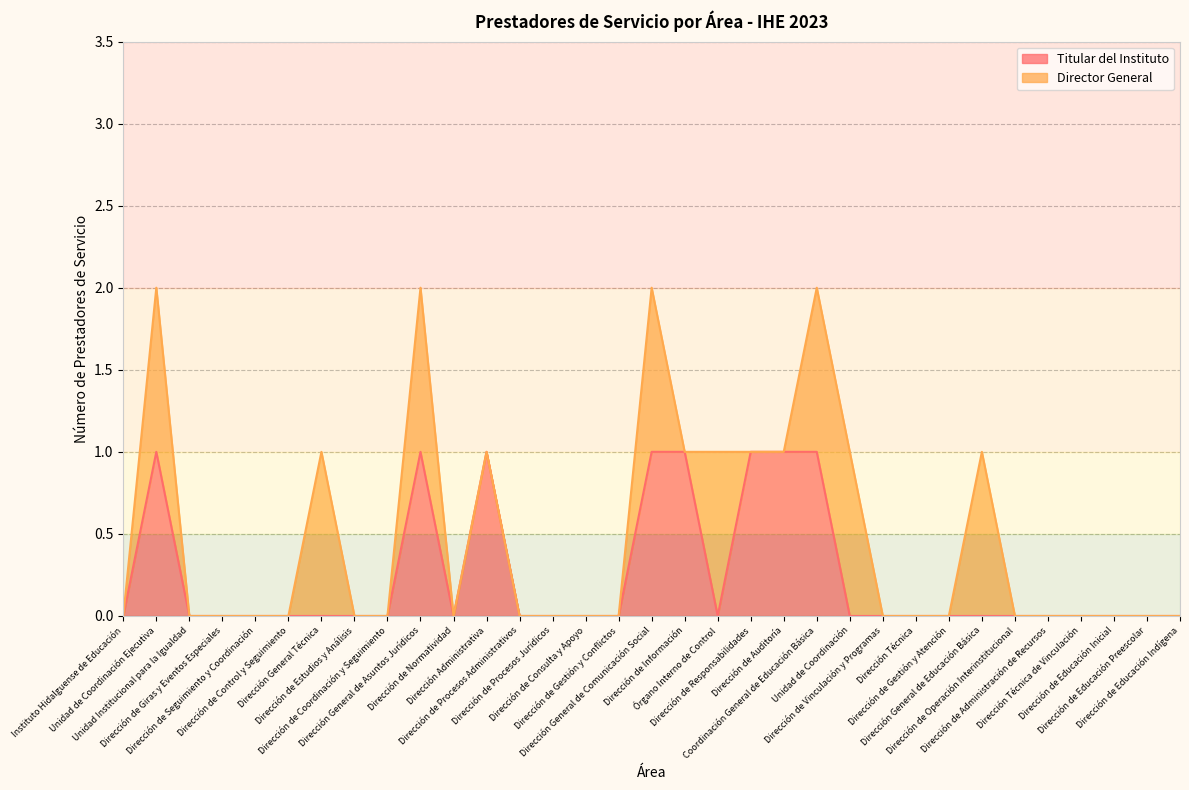

Reading right to left, transcribe all the data shown in this chart.

Dirección de Educación Indígena=0	Dirección de Educación Preescolar=0	Dirección de Educación Inicial=0	Dirección Técnica de Vinculación=0	Dirección de Administración de Recursos=0	Dirección de Operación Interinstitucional=0	Dirección General de Educación Básica=0	Dirección de Gestión y Atención=0	Dirección Técnica=0	Dirección de Vinculación y Programas=0	Unidad de Coordinación=0	Coordinación General de Educación Básica=1	Dirección de Auditoría=1	Dirección de Responsabilidades=1	Órgano Interno de Control=0	Dirección de Información=1	Dirección General de Comunicación Social=1	Dirección de Gestión y Conflictos=0	Dirección de Consulta y Apoyo=0	Dirección de Procesos Jurídicos=0	Dirección de Procesos Administrativos=0	Dirección Administrativa=1	Dirección de Normatividad=0	Dirección General de Asuntos Jurídicos=1	Dirección de Coordinación y Seguimiento=0	Dirección de Estudios y Análisis=0	Dirección General Técnica=0	Dirección de Control y Seguimiento=0	Dirección de Seguimiento y Coordinación=0	Dirección de Giras y Eventos Especiales=0	Unidad Institucional para la Igualdad=0	Unidad de Coordinación Ejecutiva=1	Instituto Hidalguense de Educación=0